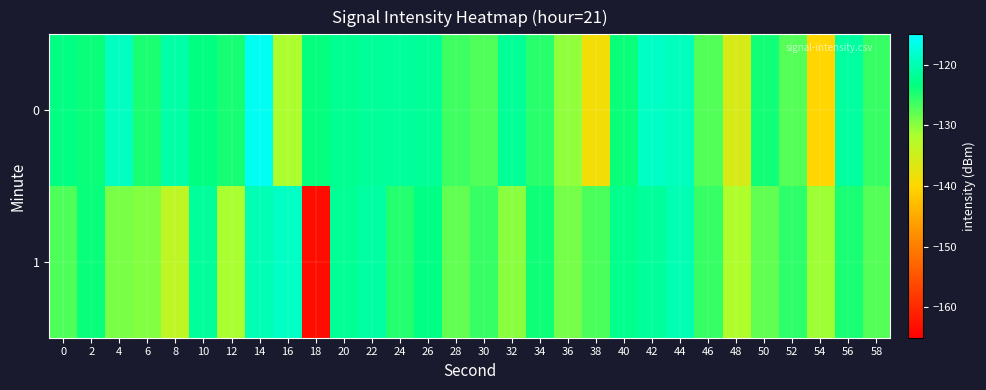

List the series in order of their overall mean, lowest first.

1, 0